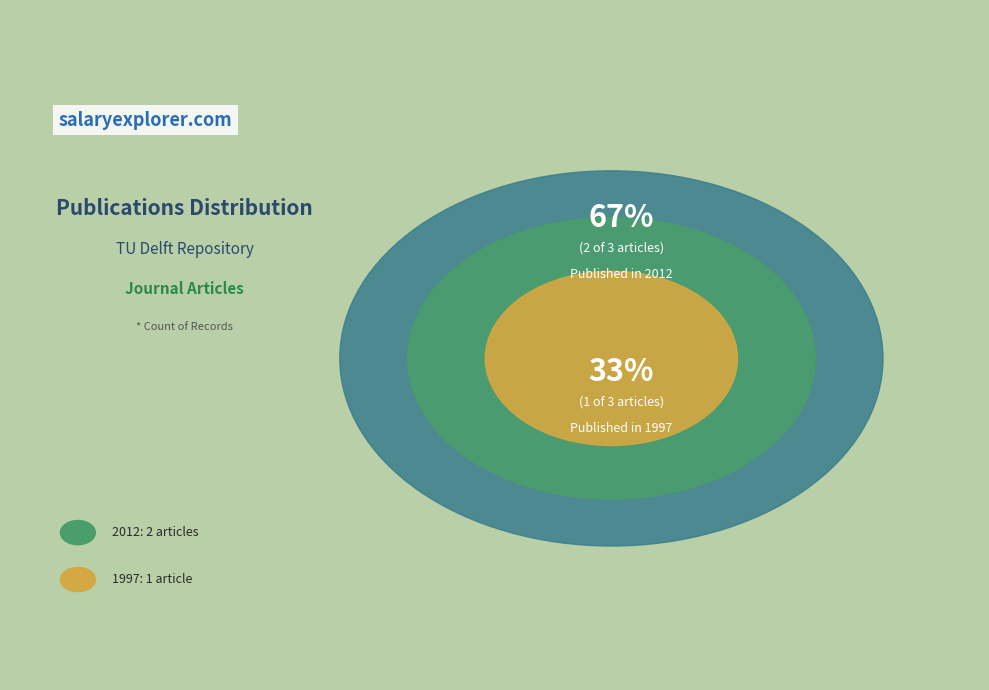

True or false: Metabolic modeling (journal article, Frontiers Research Foundation) accounts for 33% of the total.

True